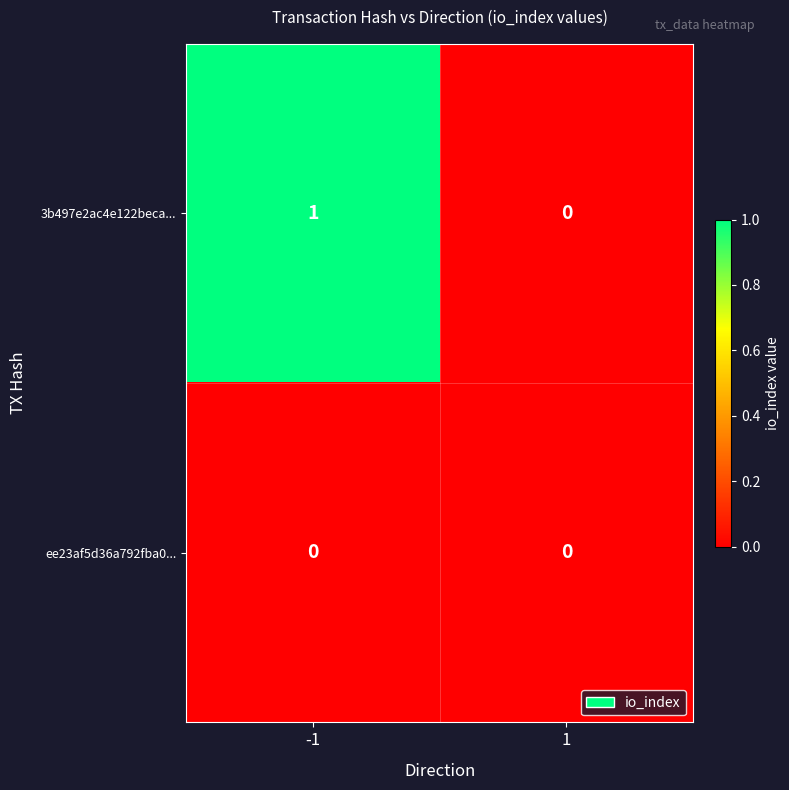

At which category is the sum across all series the highest?

-1